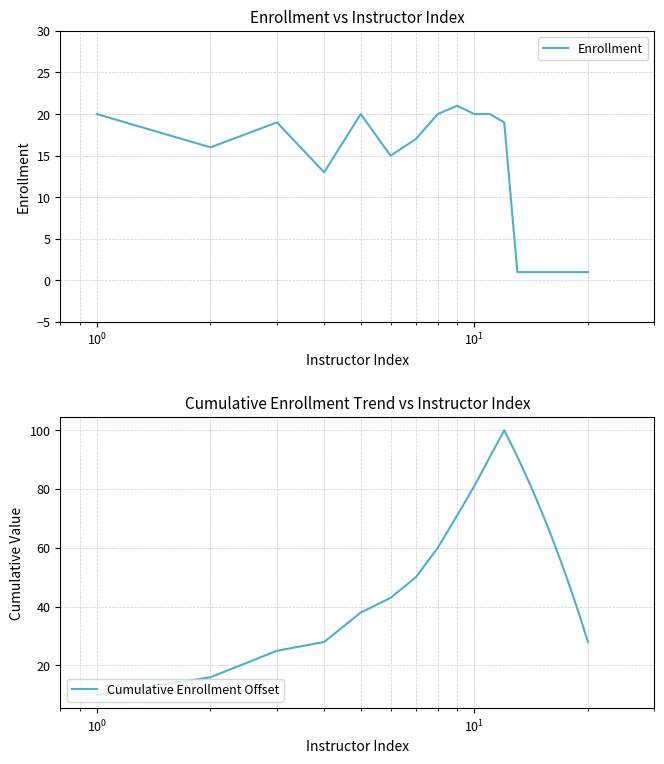

How many distinct data groups are displayed?

2